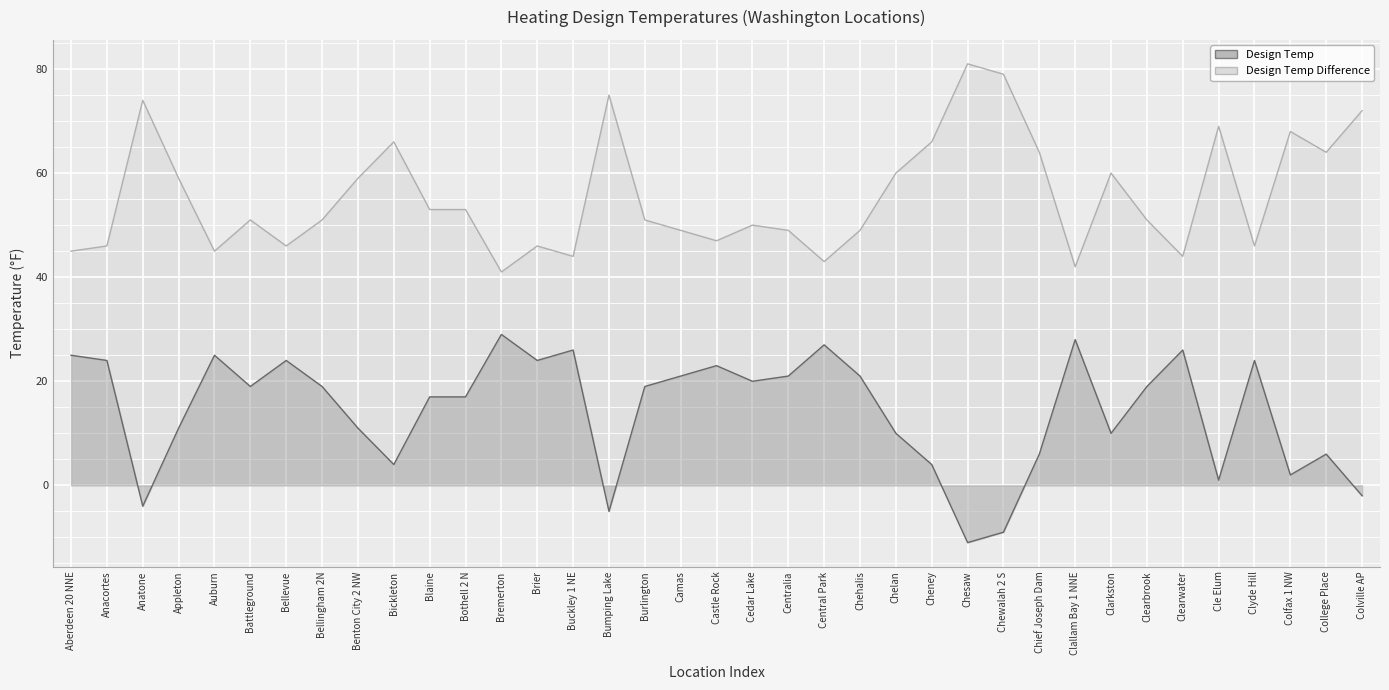

Count the number of categories in the chart.

37